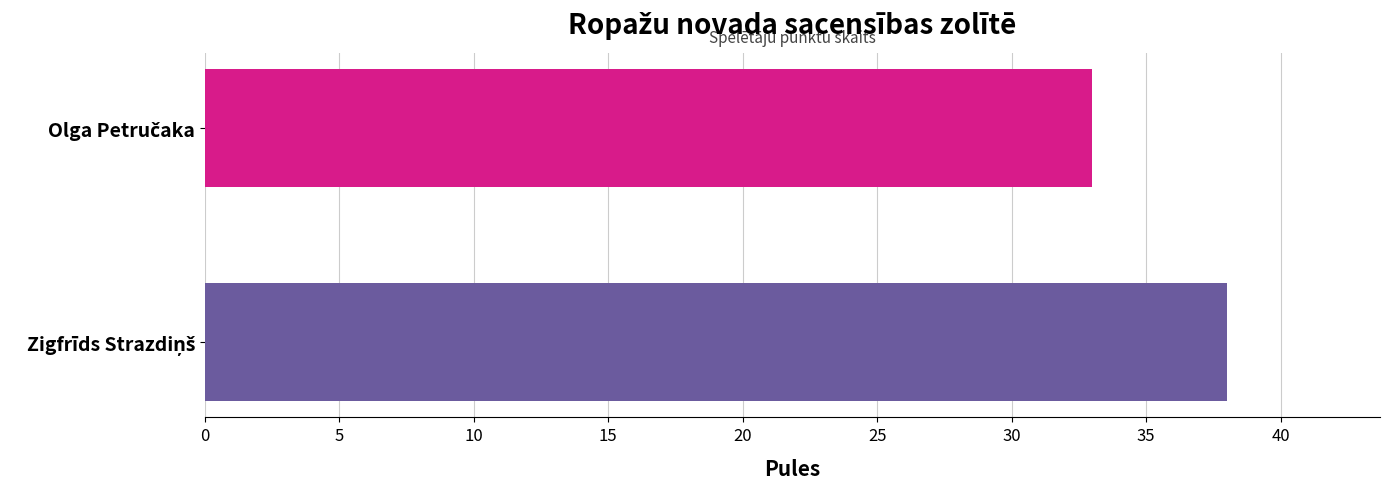

How many values are between 33 and 38?

2